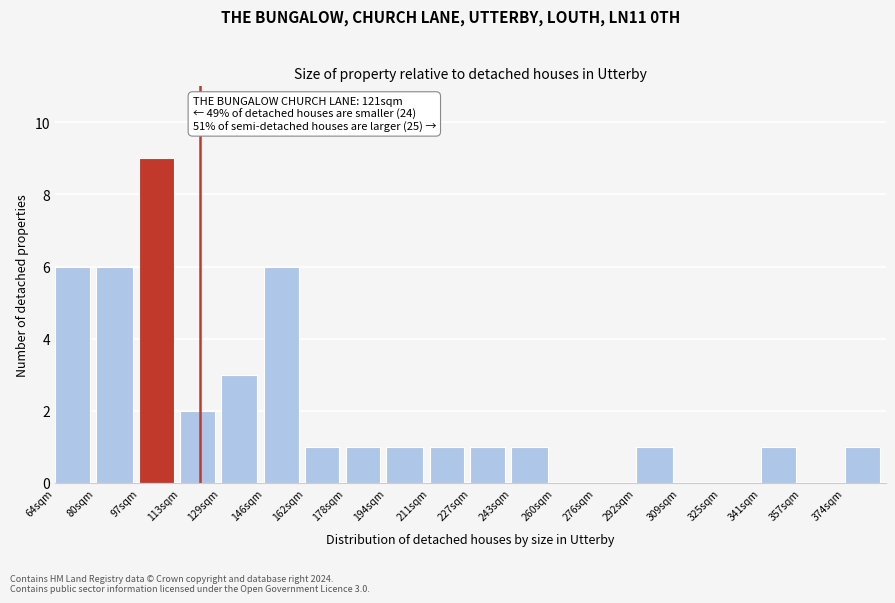

Reading left to right, list all the values displayed in this chart.

64sqm=6	80sqm=6	97sqm=9	113sqm=2	129sqm=3	146sqm=6	162sqm=1	178sqm=1	194sqm=1	211sqm=1	227sqm=1	243sqm=1	260sqm=0	276sqm=0	292sqm=1	309sqm=0	325sqm=0	341sqm=1	357sqm=0	374sqm=1